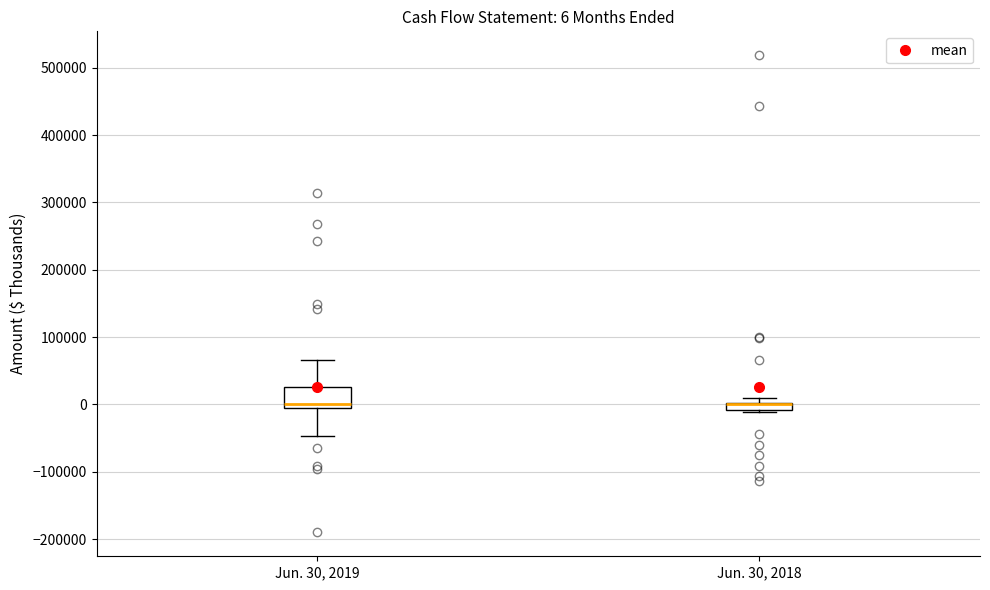

Comparing the boxes themselves (not the whiskers), which one is the tallest?

Jun. 30, 2019